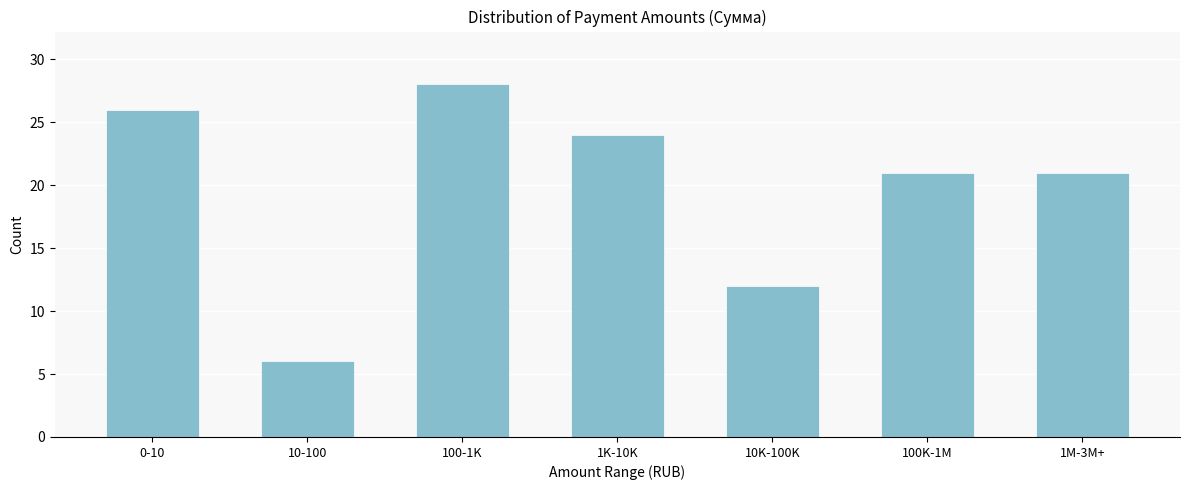

Reading left to right, list all the values displayed in this chart.

0-10=26	10-100=6	100-1K=28	1K-10K=24	10K-100K=12	100K-1M=21	1M-3M+=21